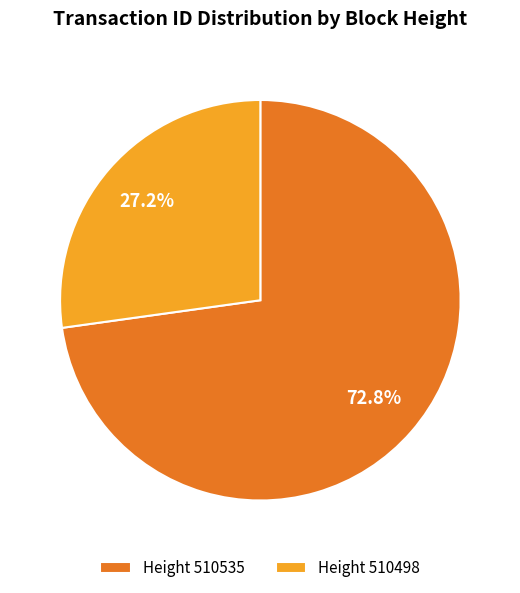

Approximately how many times larger is the value at Height 510535 compared to Height 510498?

2.7